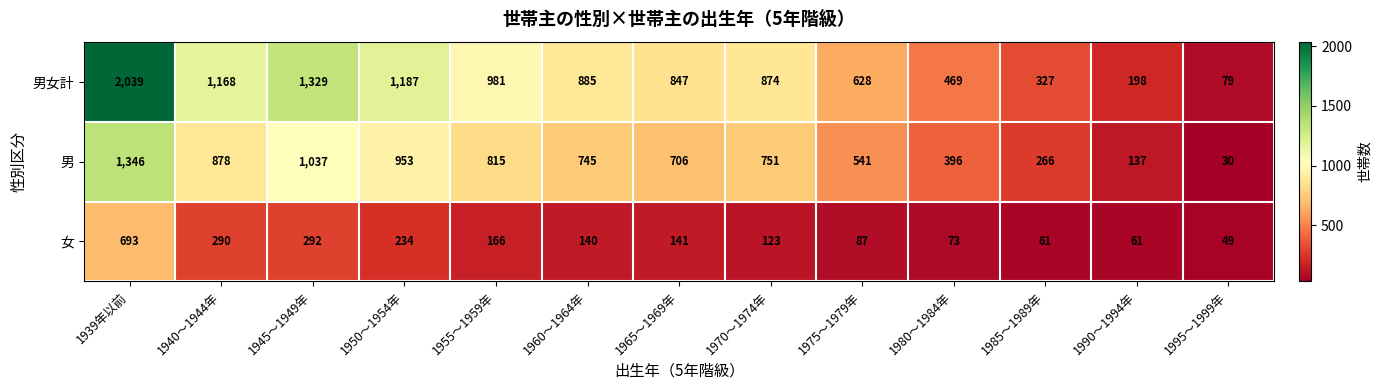

What is the sum of the 男女計 values at 1980～1984年 and 1945～1949年?

1798